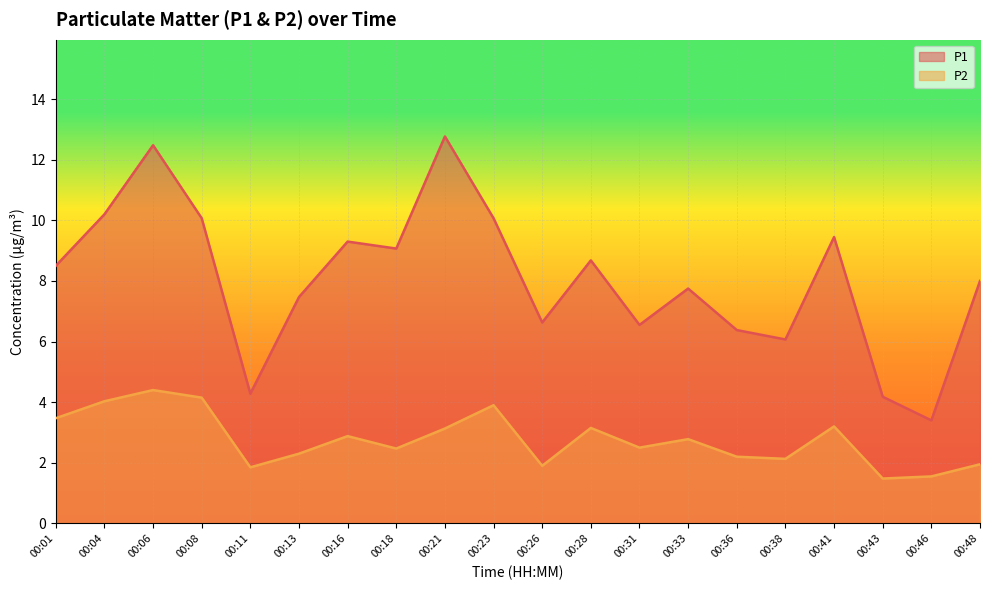

Does the chart display data point markers on the line(s)?

No